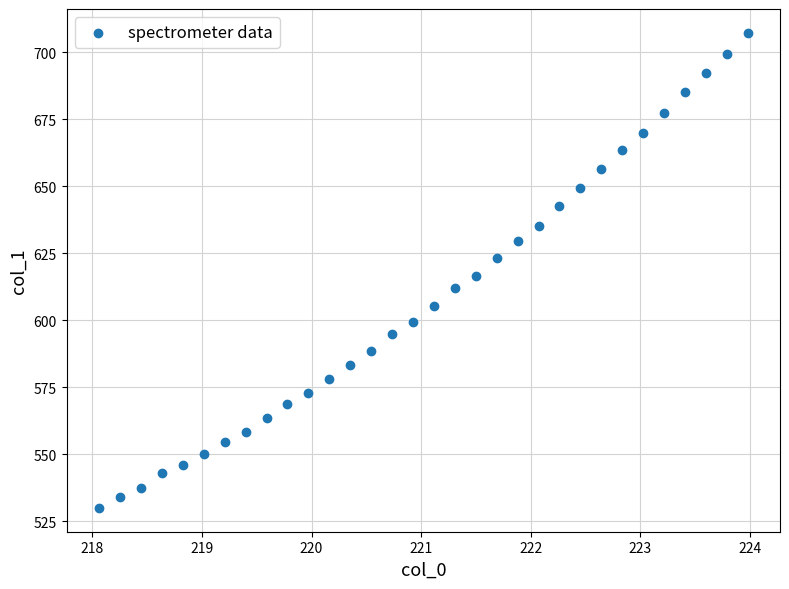

What is the range of Y values (max minus min)?

177.3